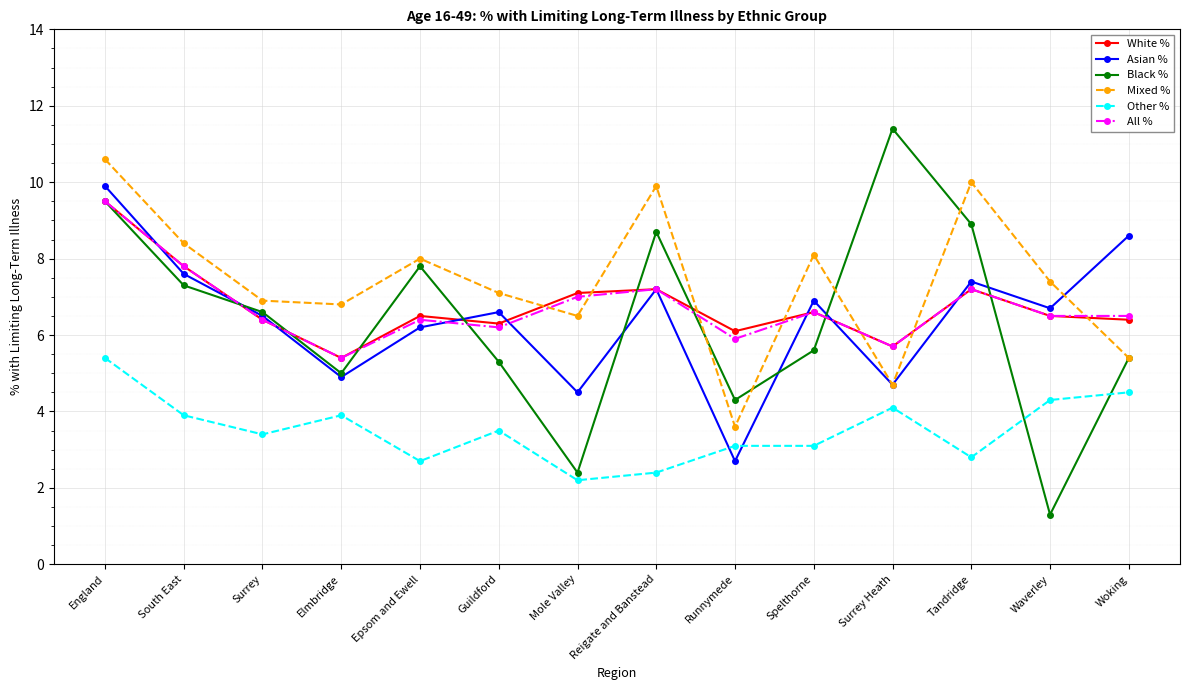

What is the smallest value displayed?

1.3